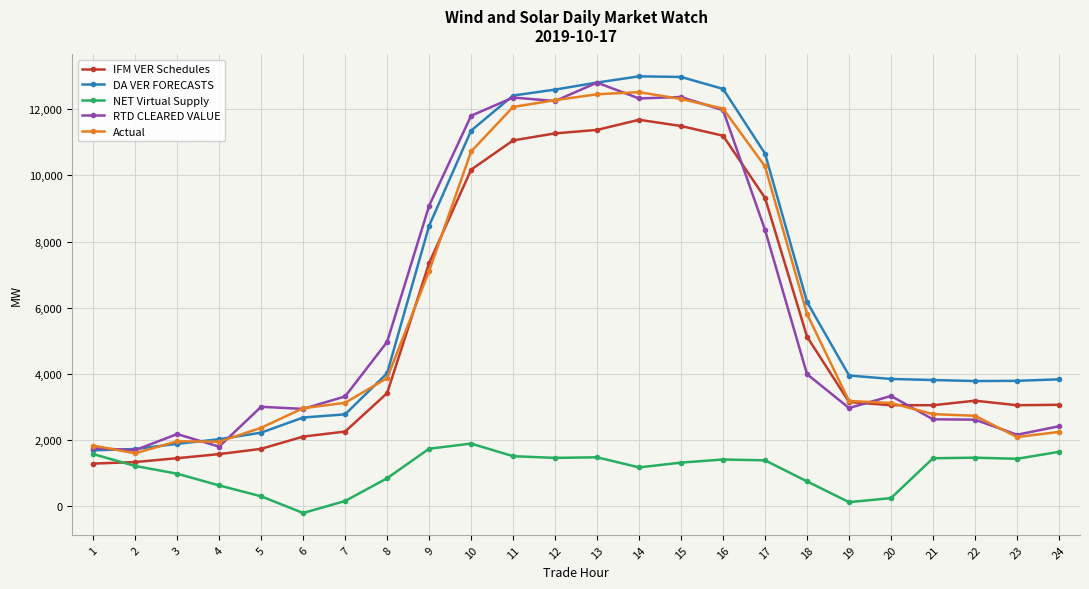

What is the approximate value of NET Virtual Supply at 20?

250.5